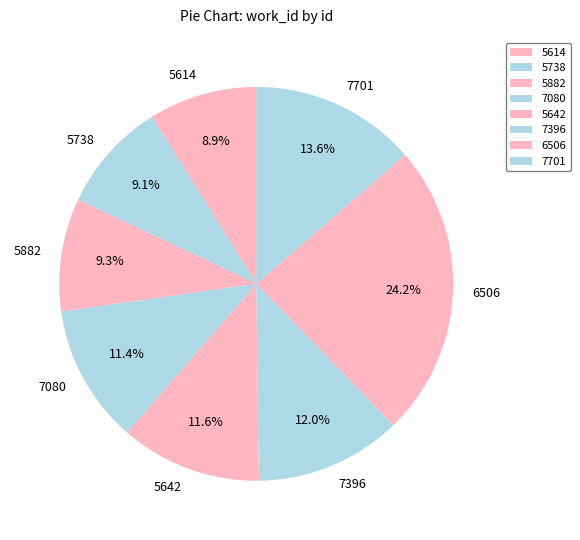

What is the ratio of the value at 5614 to the value at 6506?

0.4